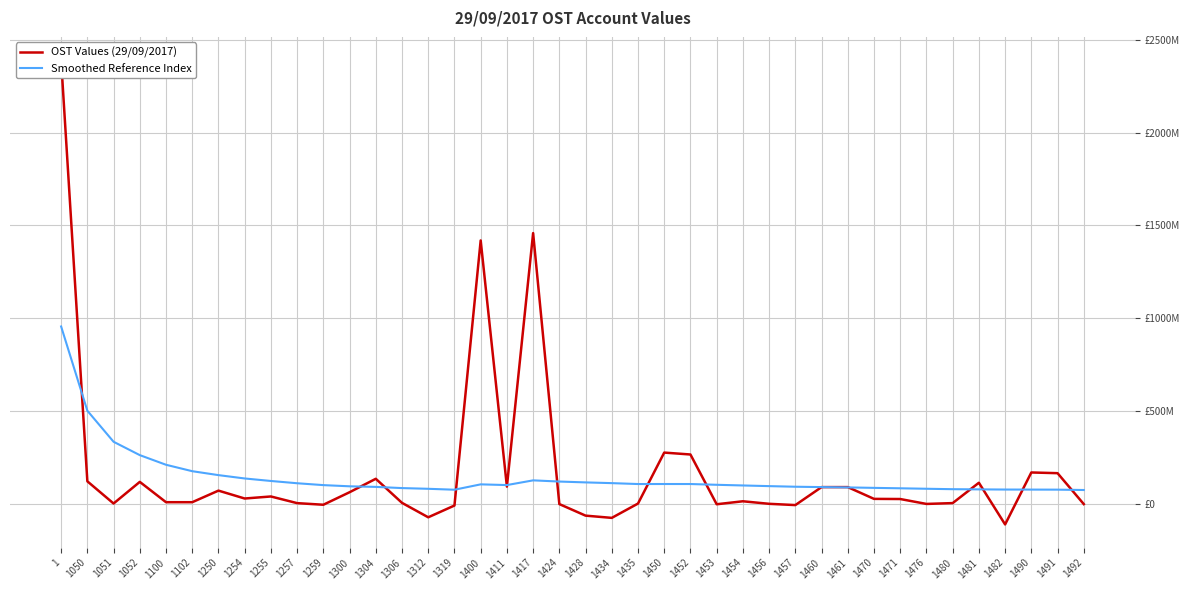

The value of OST Values (29/09/2017) at 1052 is 119525140.0. True or false?

True